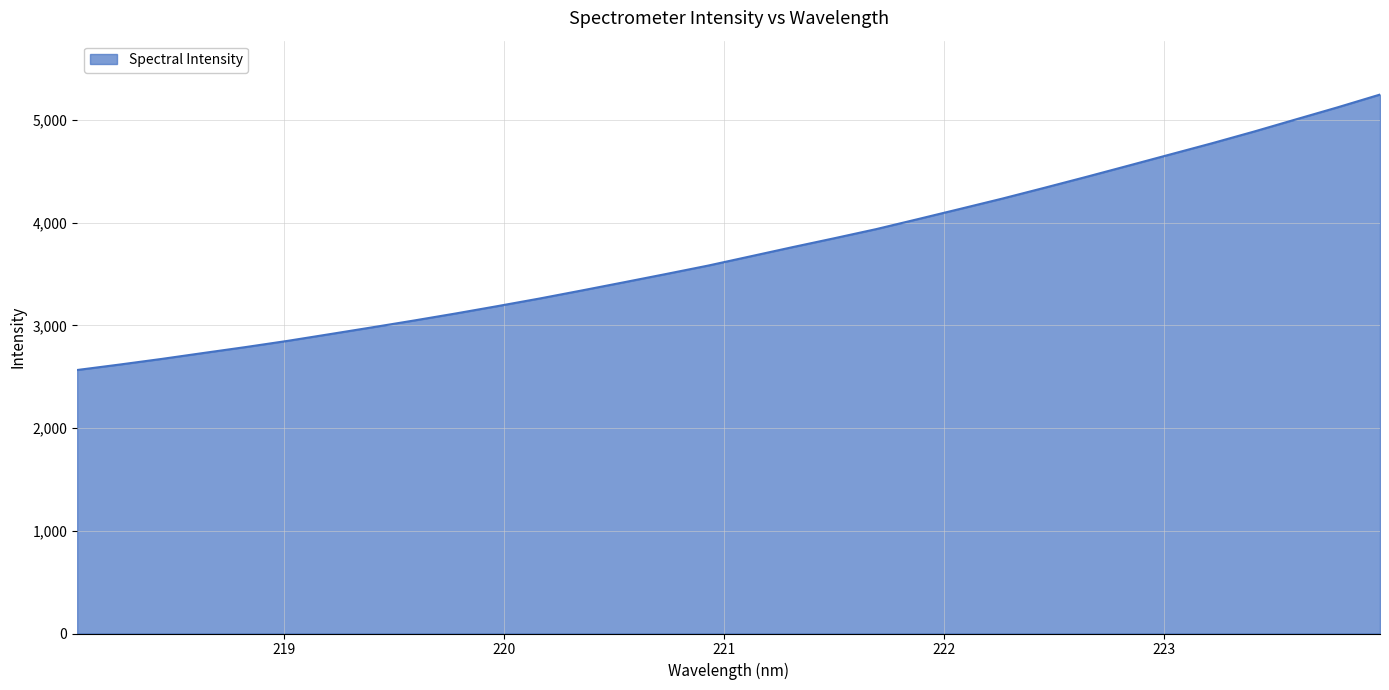

What is the maximum value shown in the chart?

5249.4